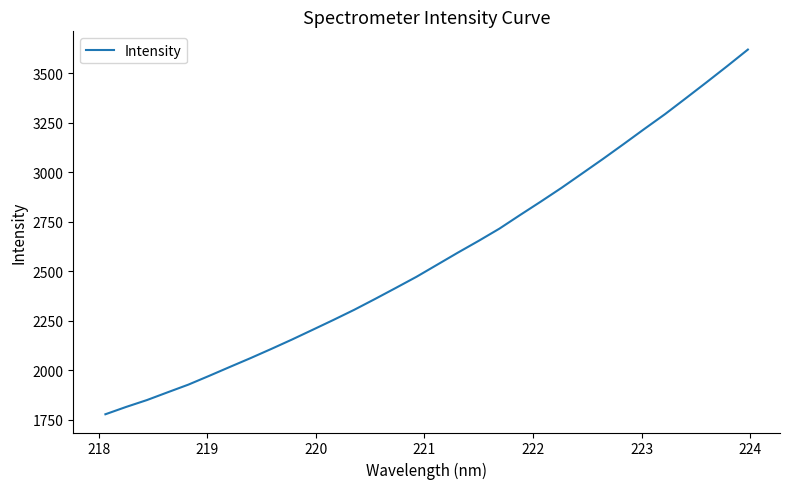

What is the maximum value shown in the chart?

3618.5